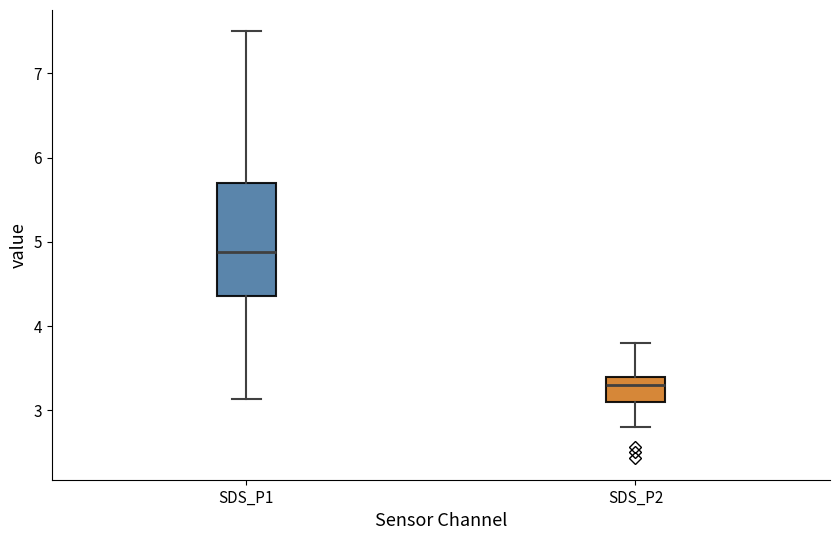

Where is the lower edge of the box for SDS_P1 on the y-axis? The values are not printed on the chart, so give them approximately, as read against the axis.

4.4